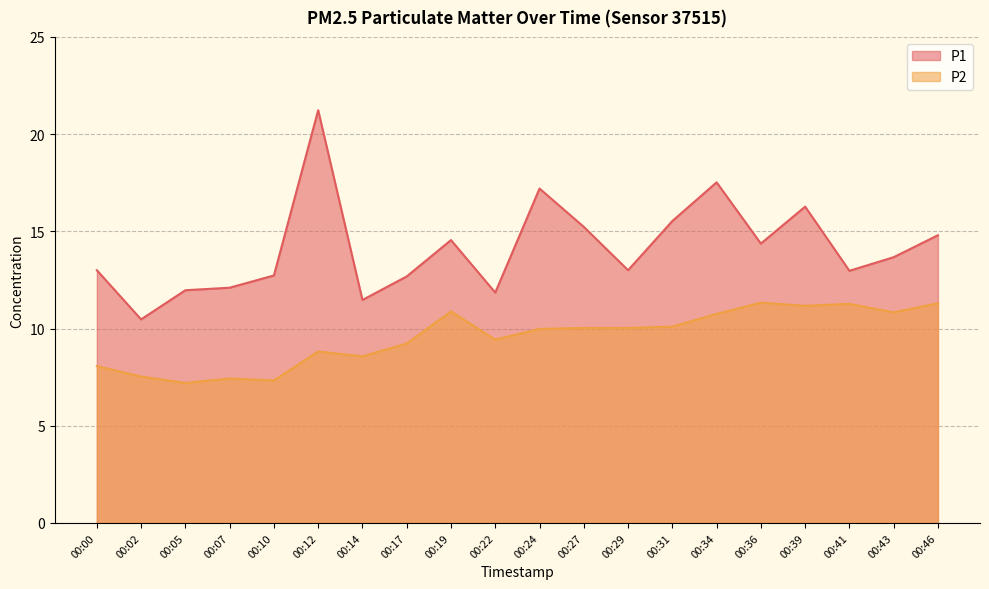

What is the difference between the maximum and second lowest values in the P2 series?

4.0